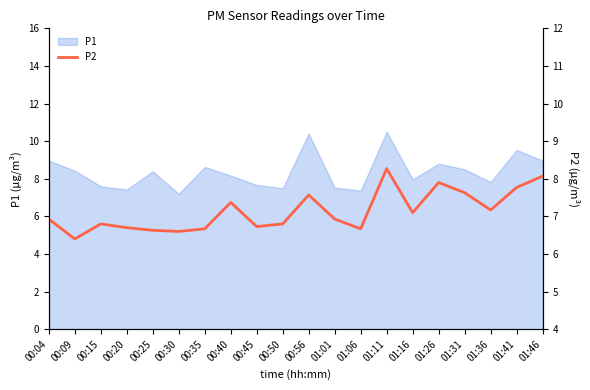

The value of P1 at 00:30 is 11.4. True or false?

False